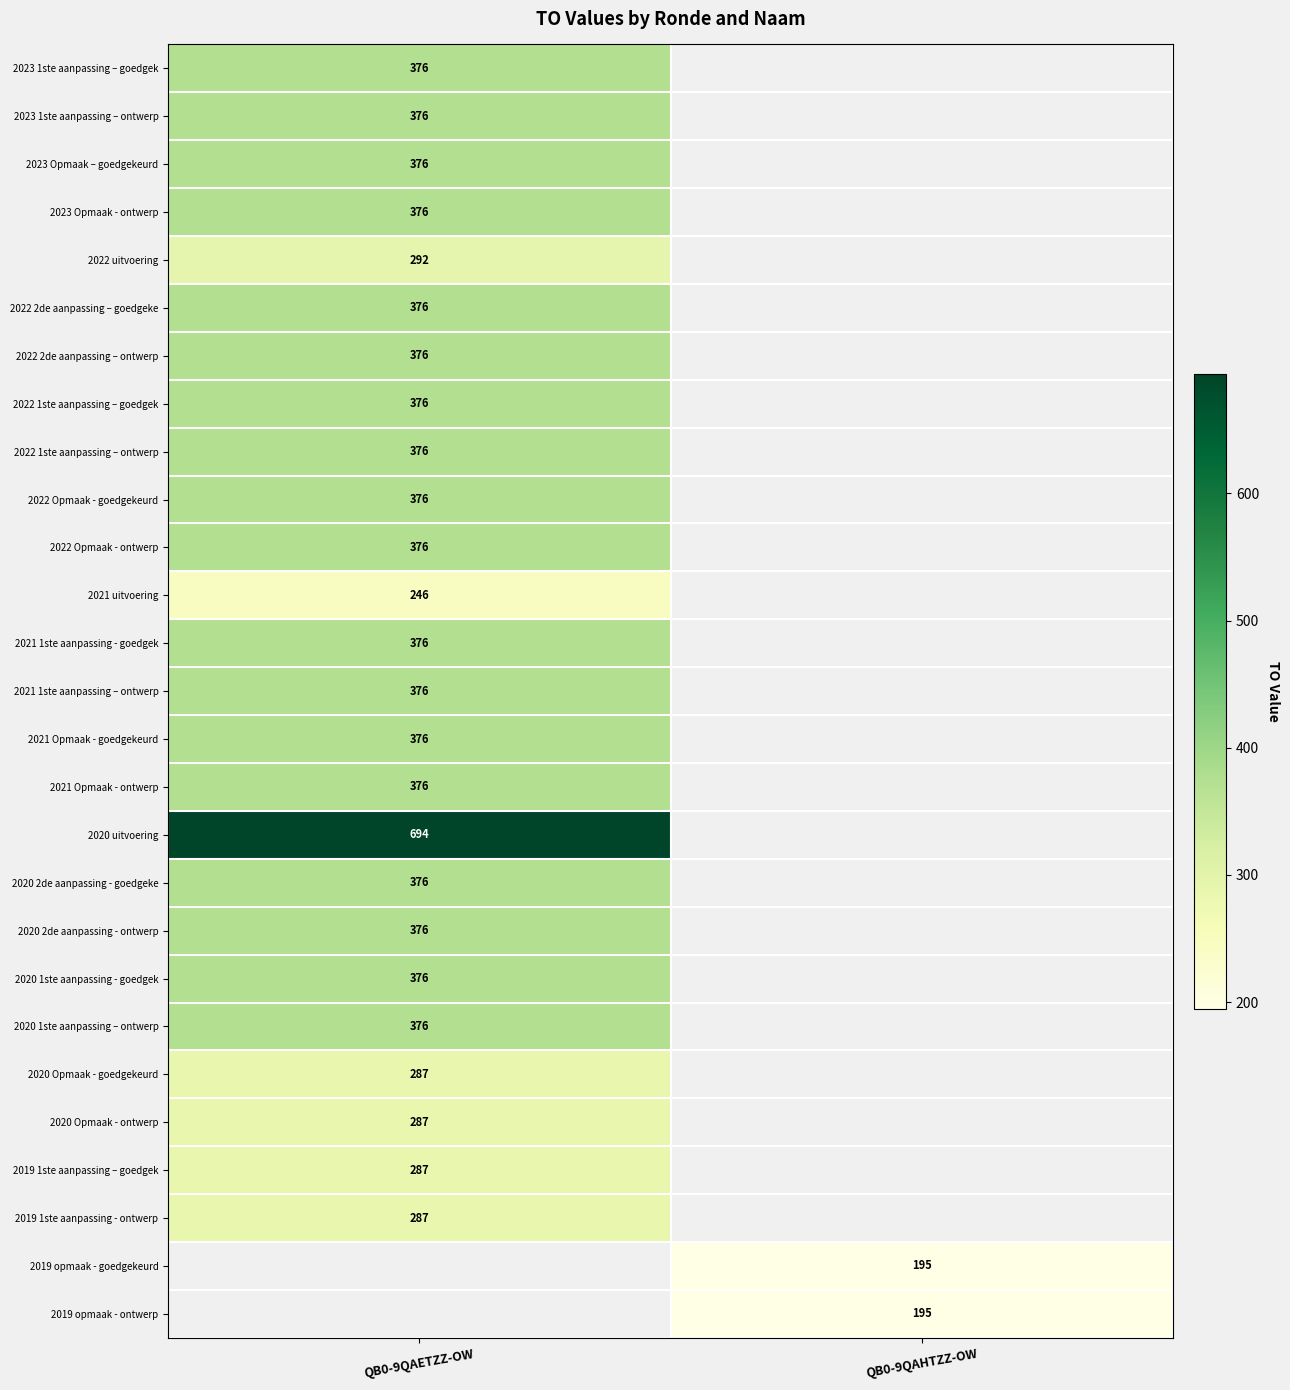

True or false: 2022 2de aanpassing – goedgeke has a value of 376 at QB0-9QAETZZ-OW.

True